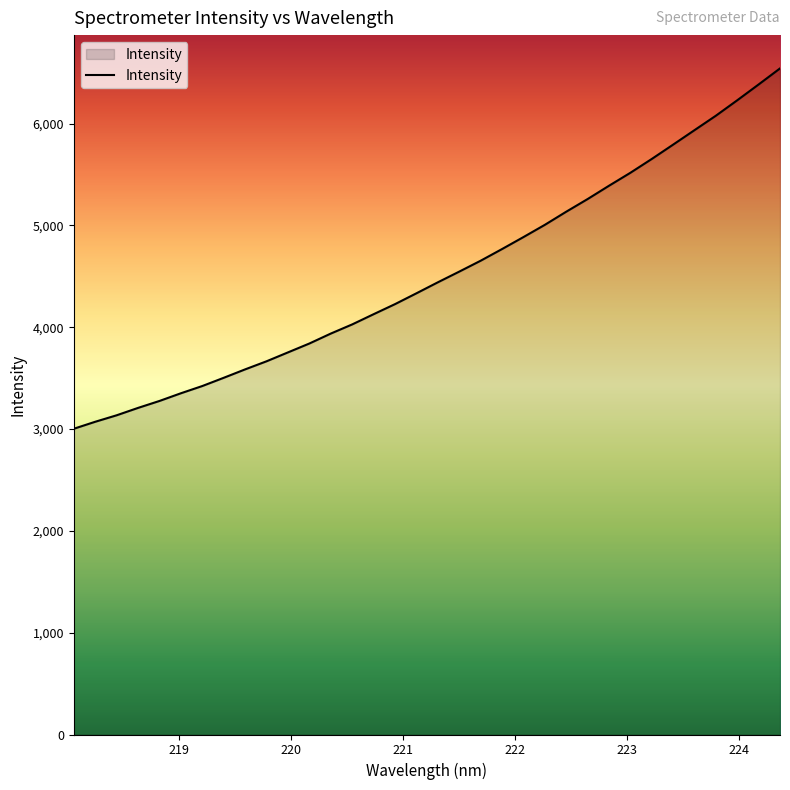

What is the maximum value shown in the chart?

6542.8